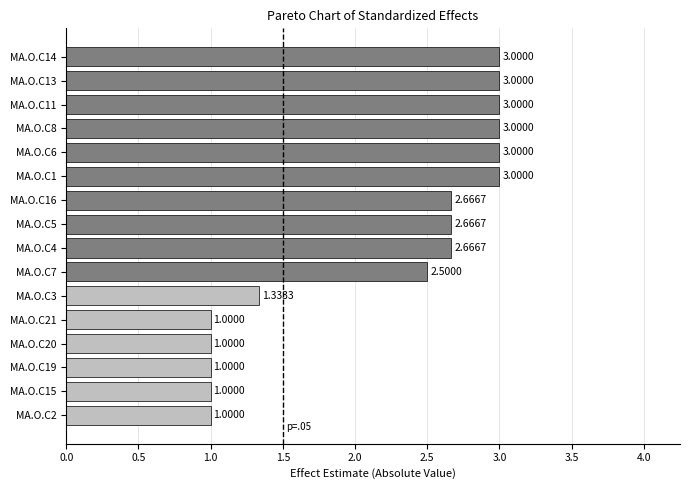

What is the change in value from MA.O.C2 to MA.O.C5?

+1.7